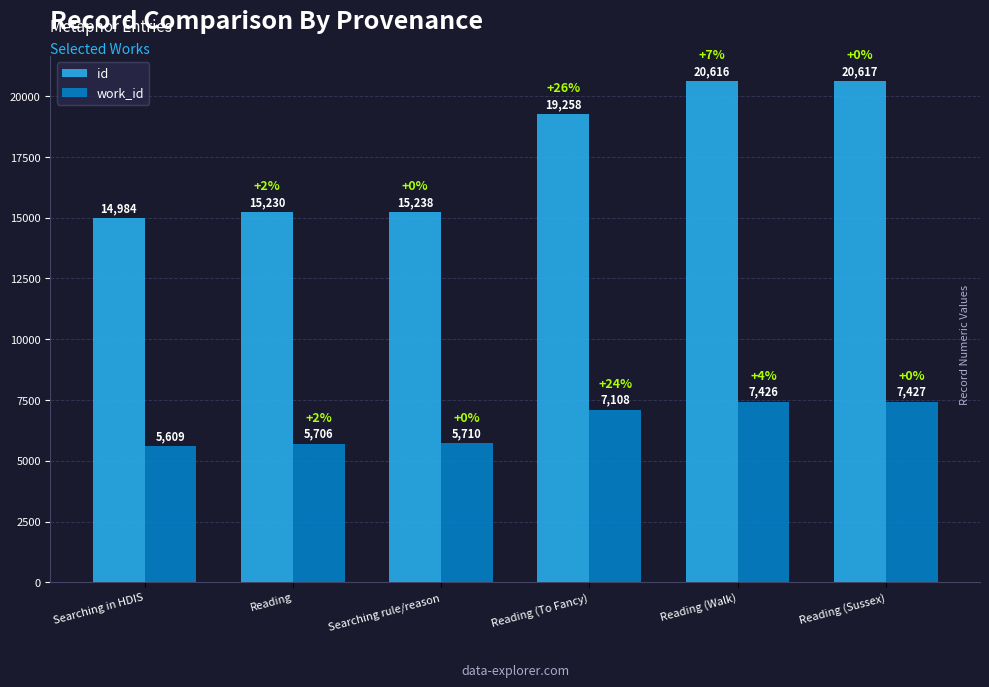

What position from the right is Searching in HDIS?

6